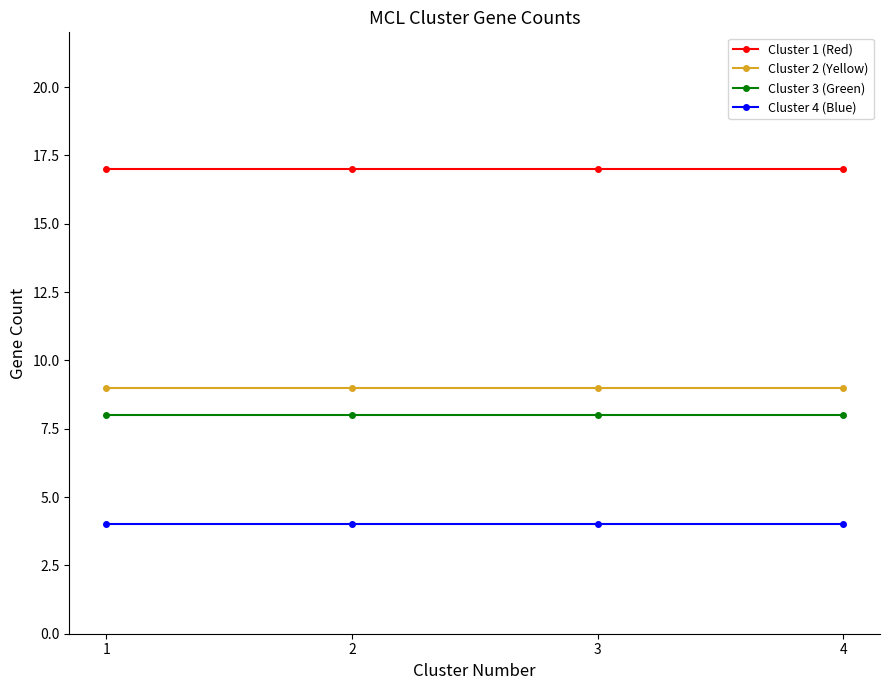

At 2, list the series in order from largest to smallest.

Cluster 1 (Red), Cluster 2 (Yellow), Cluster 3 (Green), Cluster 4 (Blue)